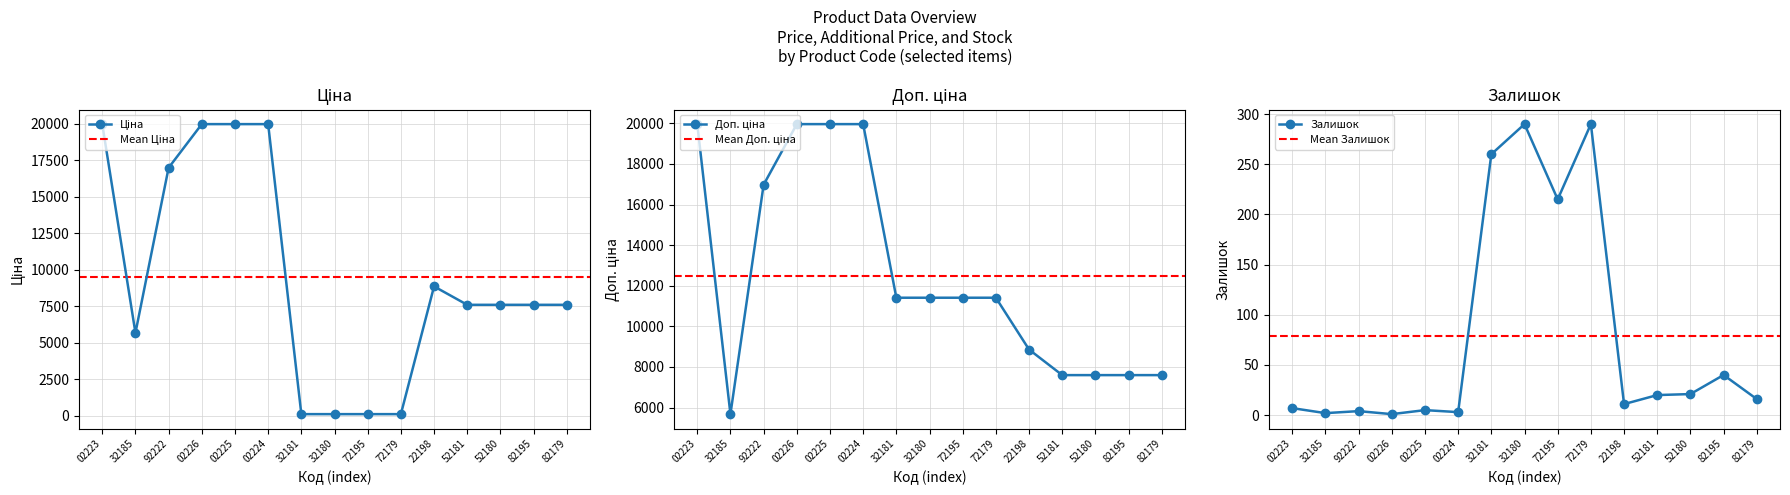

True or false: Доп. ціна and Ціна cross at least once.

False